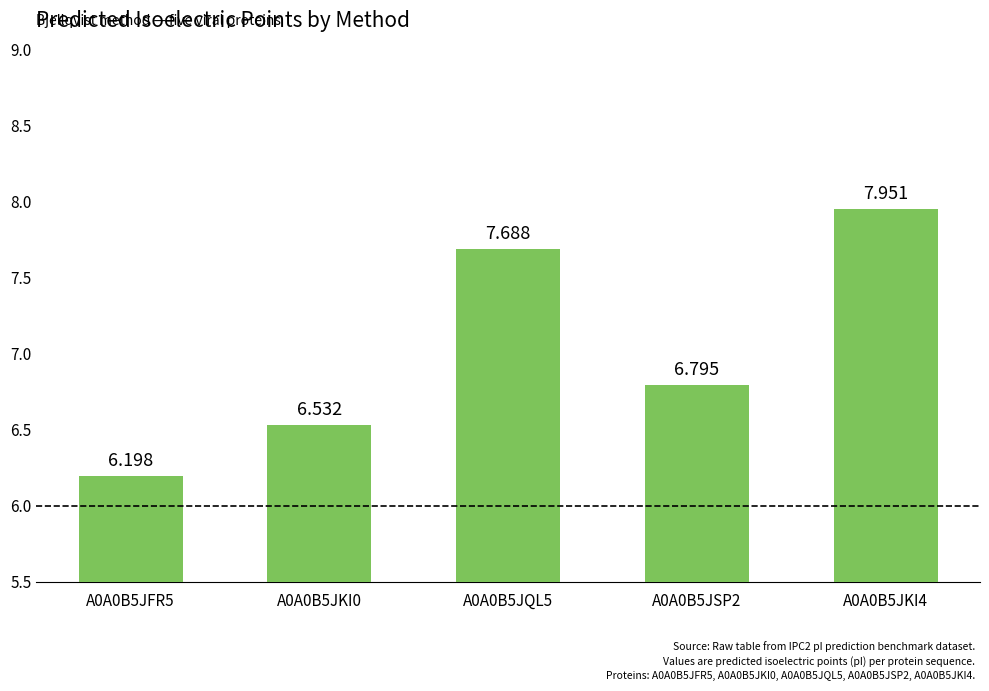

What is the difference between the second highest and minimum values?

1.5